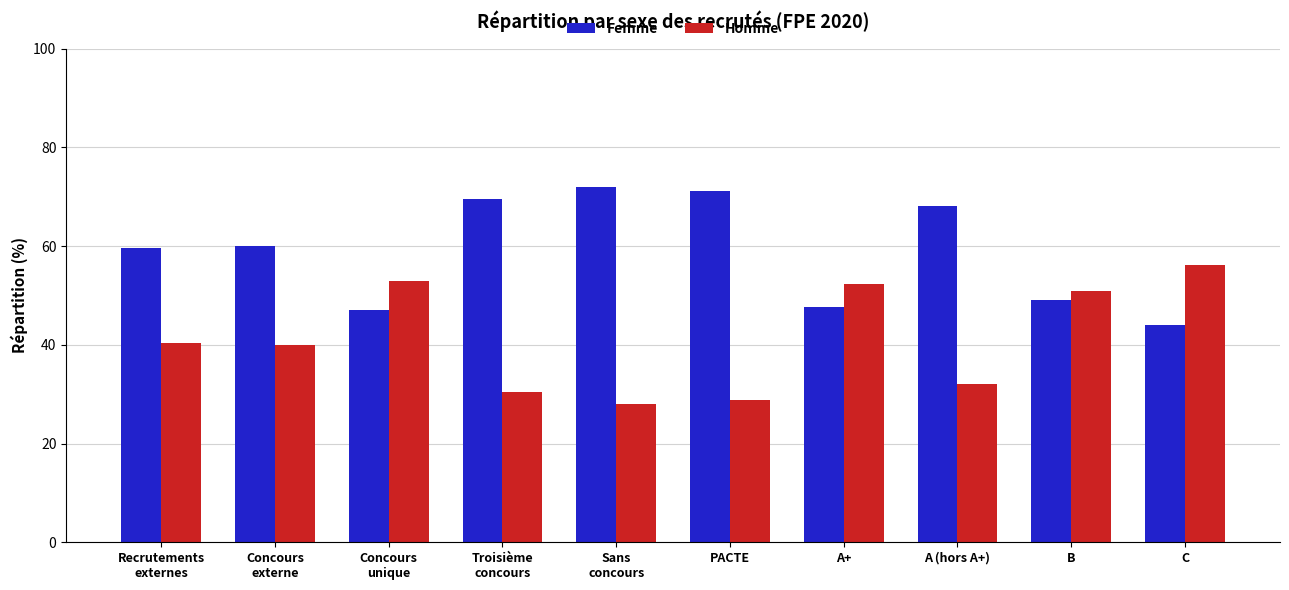

The value of Homme at PACTE is 41.1. True or false?

False